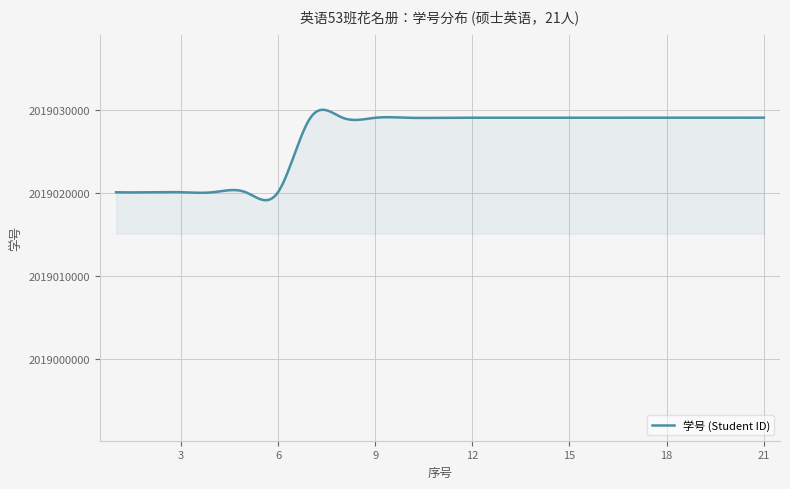

How many lines are shown in the chart?

1